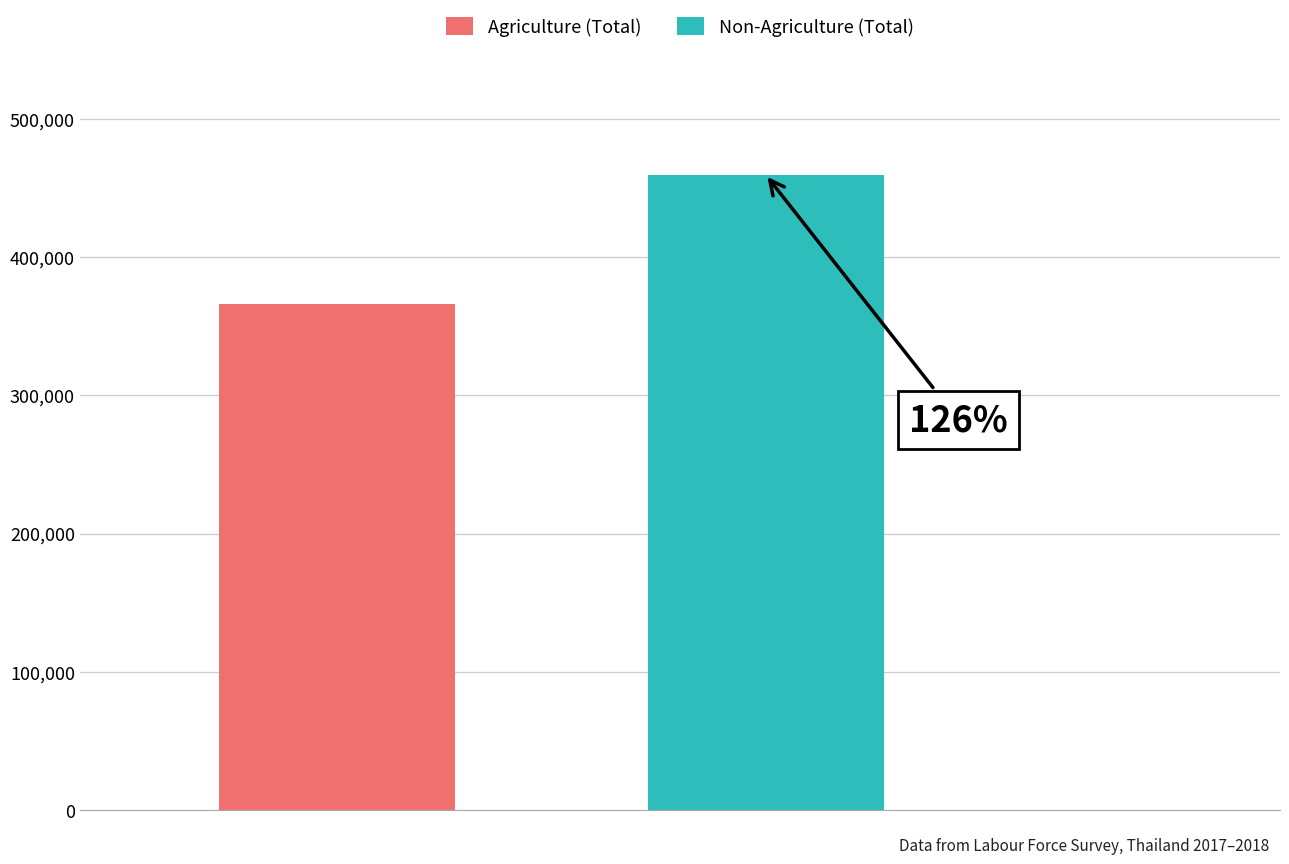

What are all the series names shown in the legend?

Agriculture (Total), Non-Agriculture (Total)